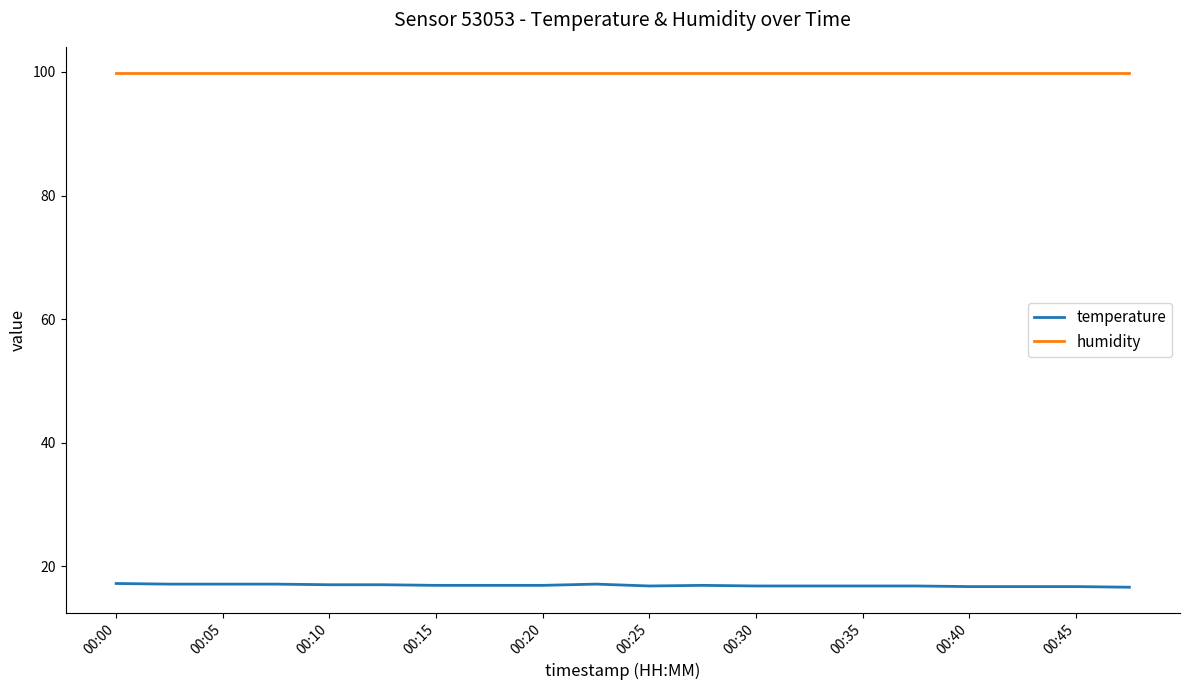

Which series has the largest total across all categories?

humidity